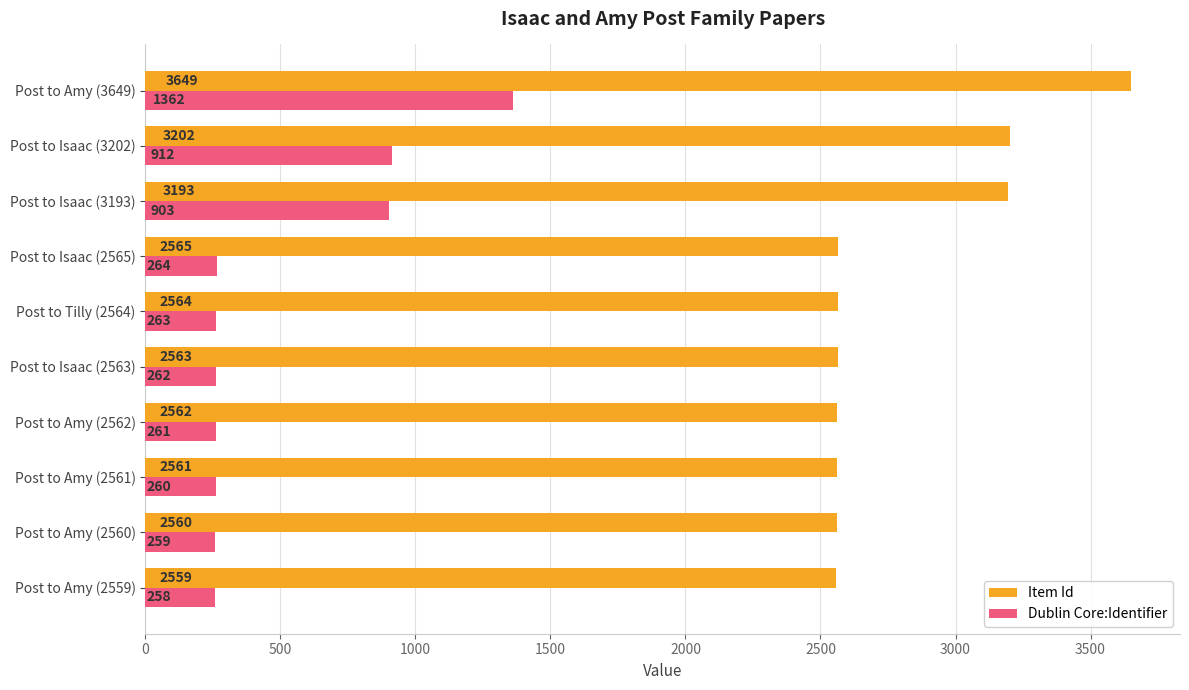

True or false: Item Id has a value of 2025 at Post to Isaac (3193).

False